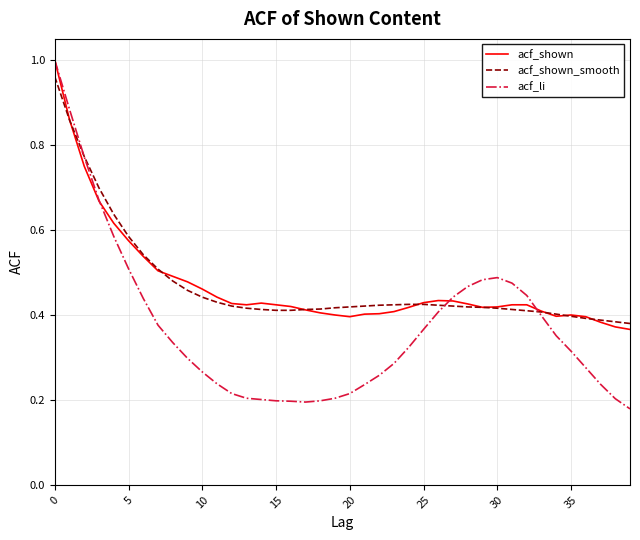

Which series has the largest range (max minus min)?

acf_li